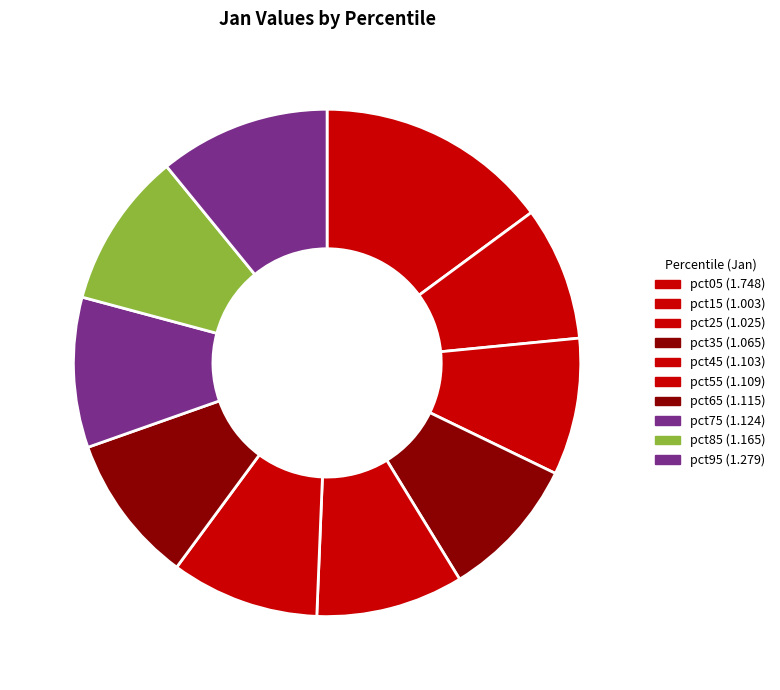

The pct75 slice represents 10% of the pie. True or false?

True